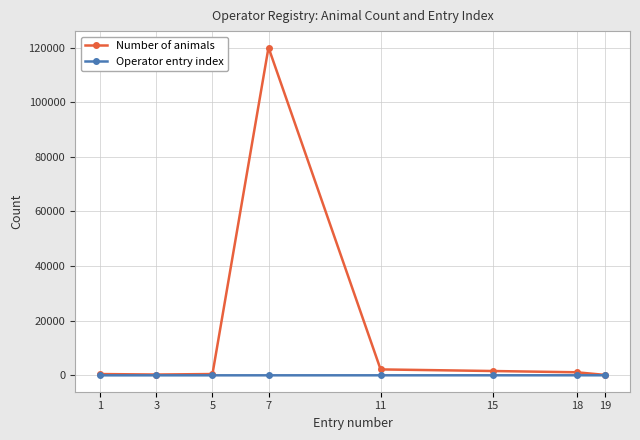

Which series has the largest total across all categories?

Number of animals